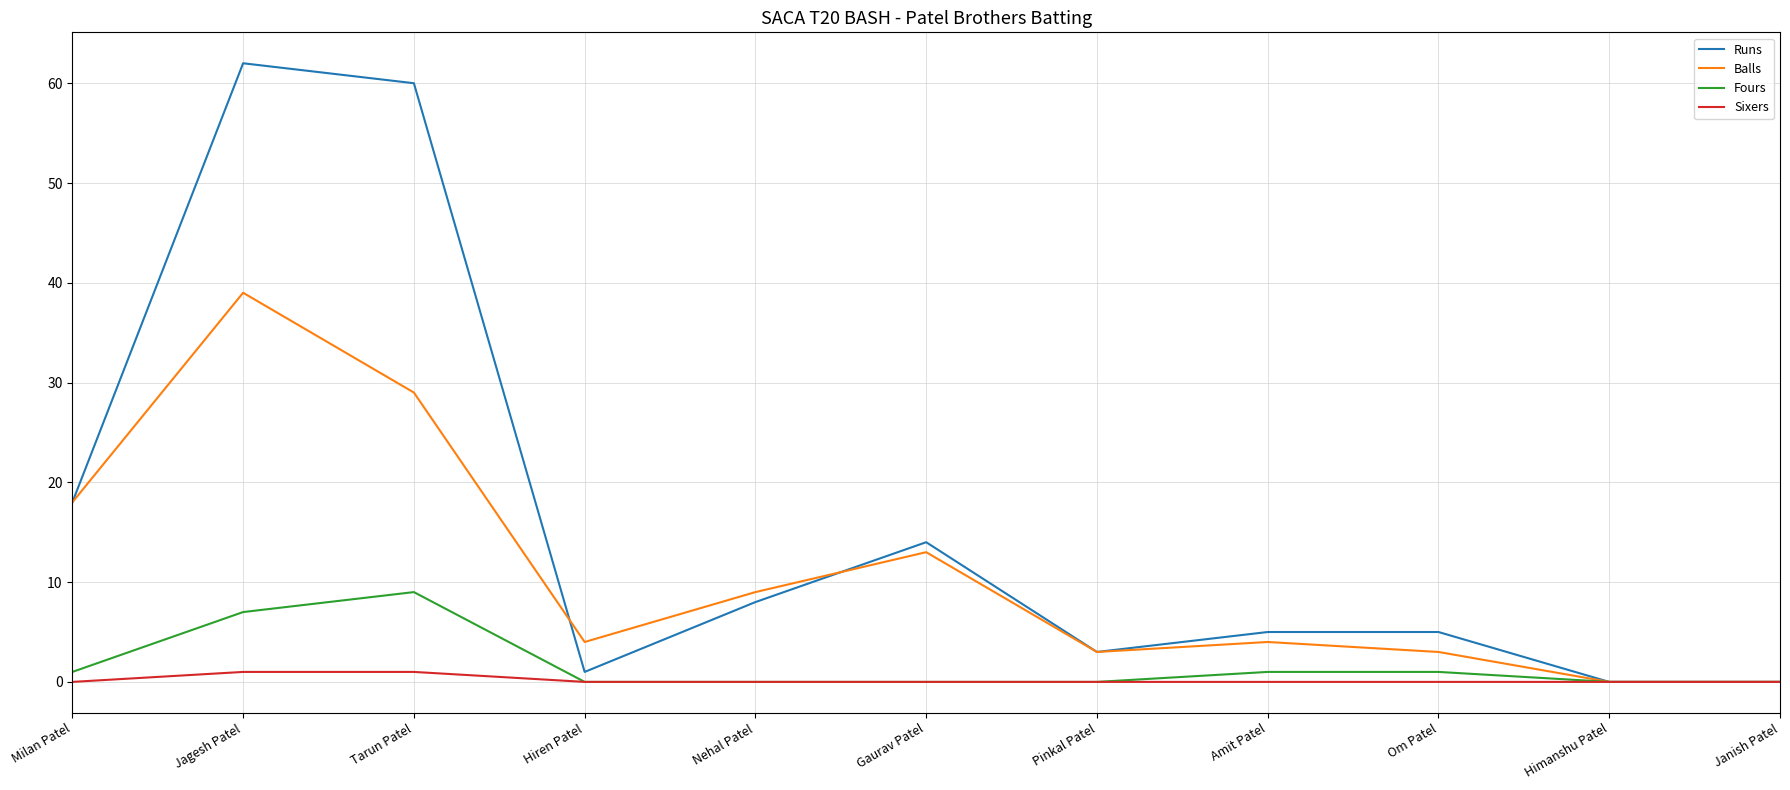

How many distinct data groups are displayed?

4